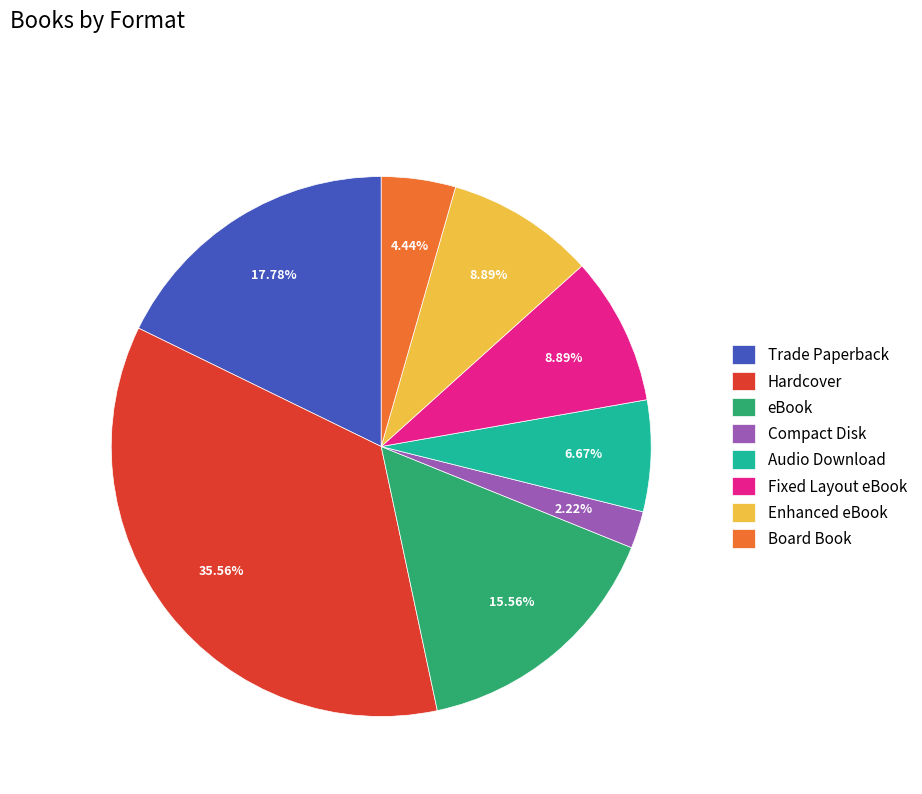

Is there any slice that represents more than half of the pie?

No